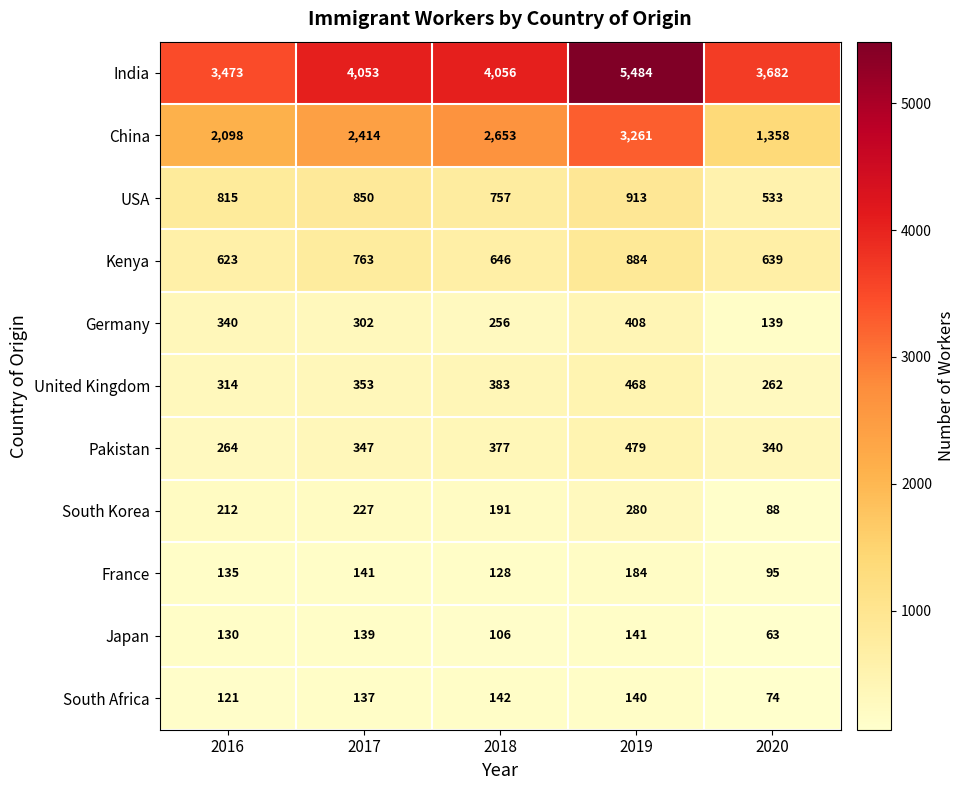

The South Africa series shows 121 at 2016. True or false?

True